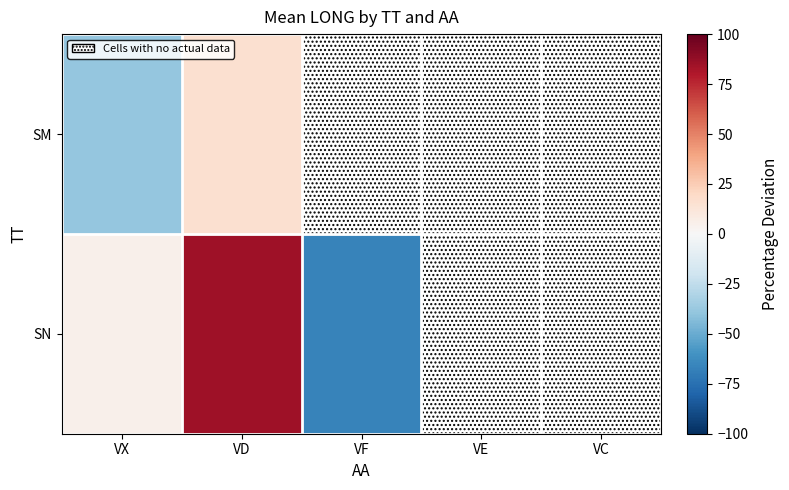

List the series in order of their peak value, highest first.

SN, SM